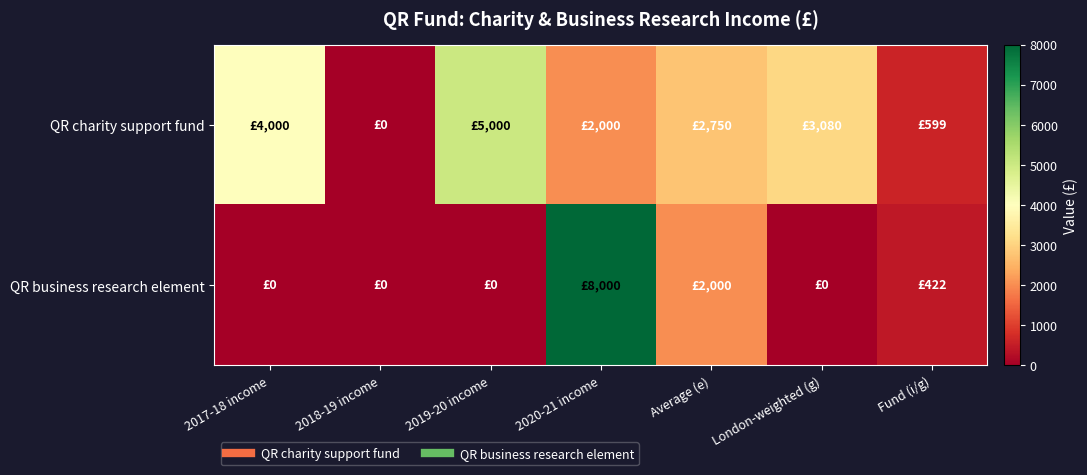

List the series in order of their peak value, lowest first.

QR charity support fund, QR business research element